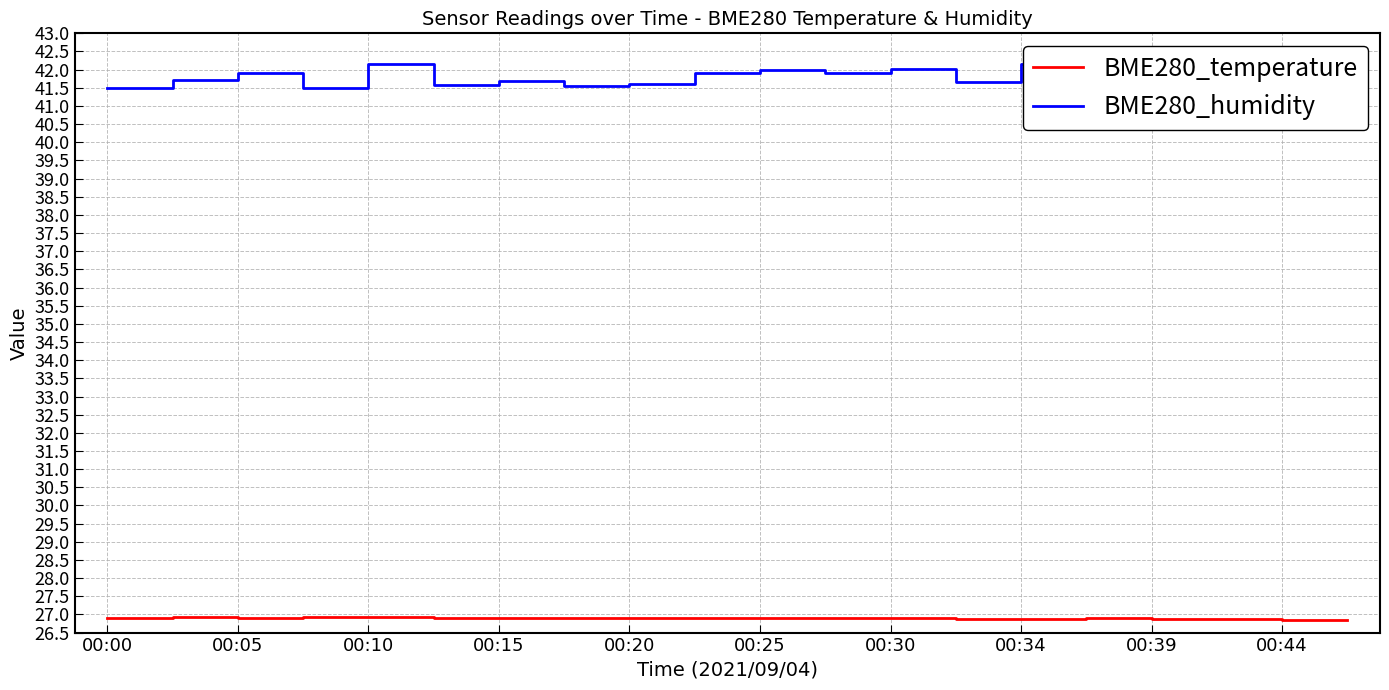

True or false: BME280_temperature and BME280_humidity intersect in this chart.

False